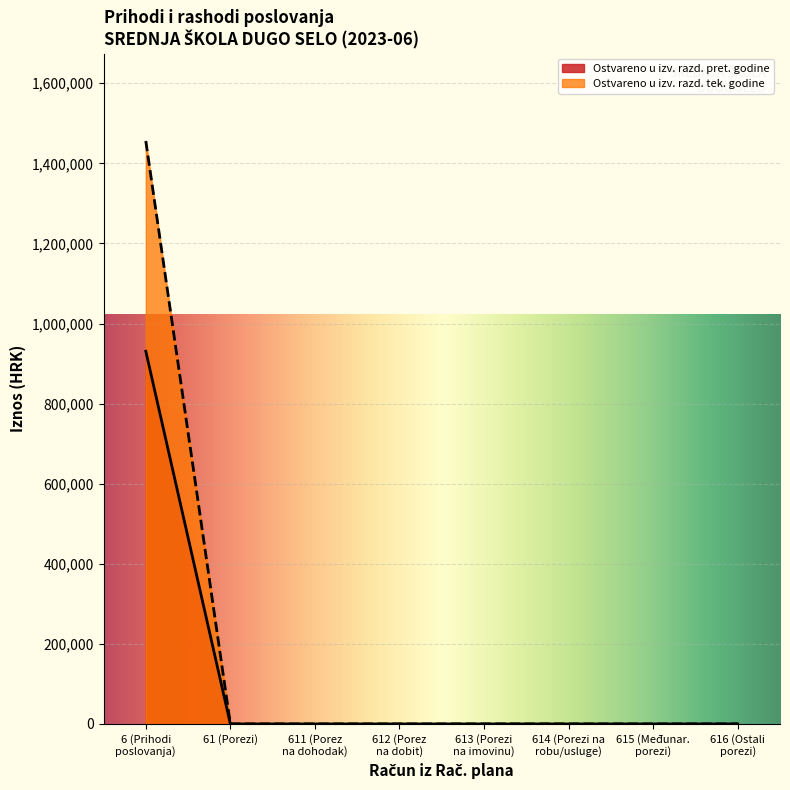

What is the greatest value displayed?

1455877.3